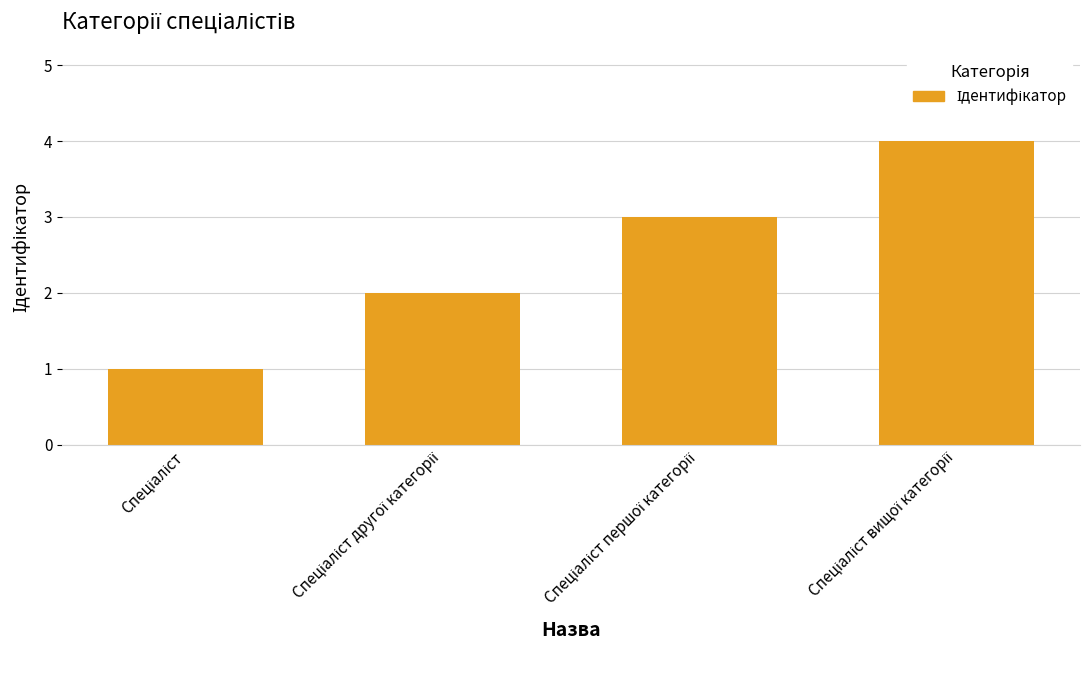

What is the maximum value shown in the chart?

4